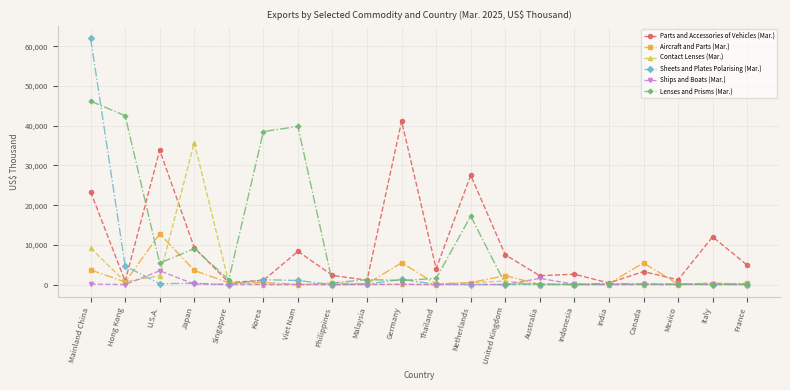

At Mainland China, list the series in order from largest to smallest.

Sheets and Plates Polarising (Mar.), Lenses and Prisms (Mar.), Parts and Accessories of Vehicles (Mar.), Contact Lenses (Mar.), Aircraft and Parts (Mar.), Ships and Boats (Mar.)